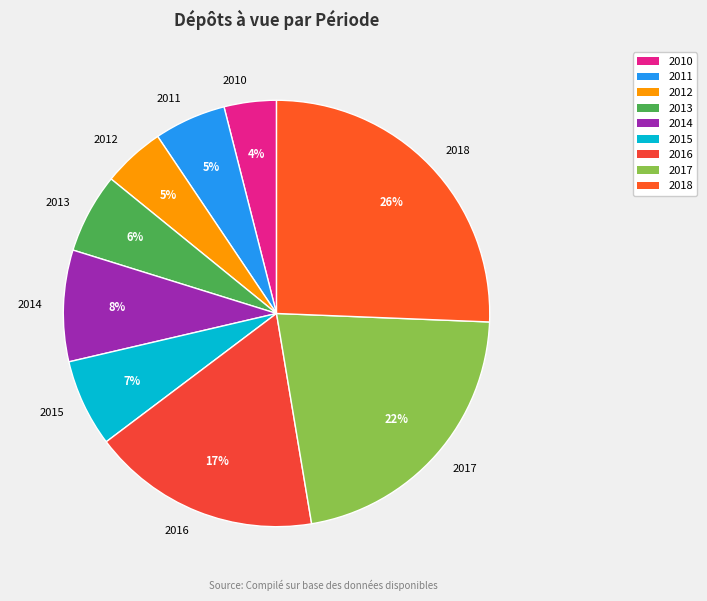

Does 2018 account for over 50% of the chart?

No